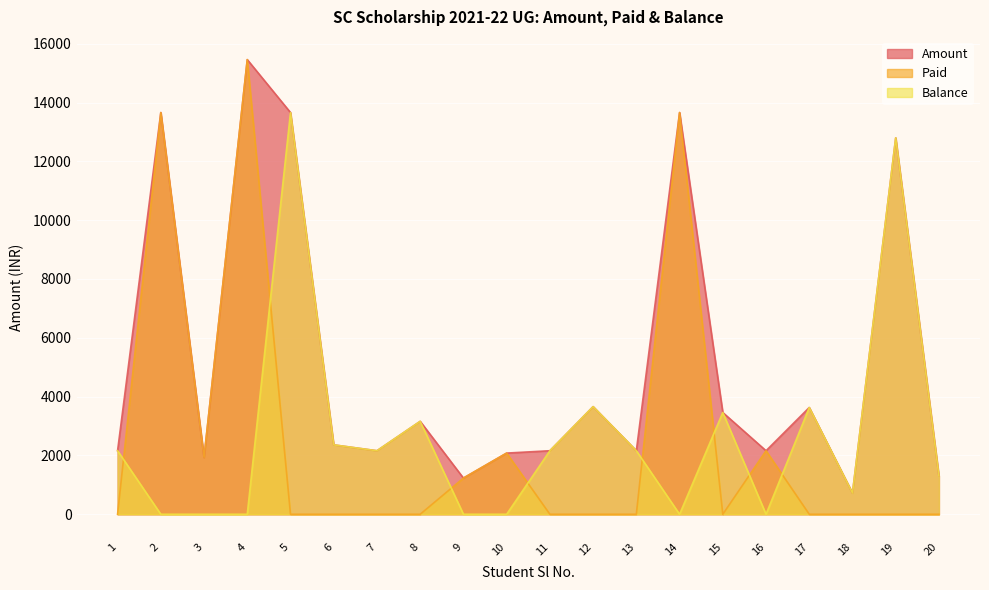

What is the total value across all series at 14?

27320